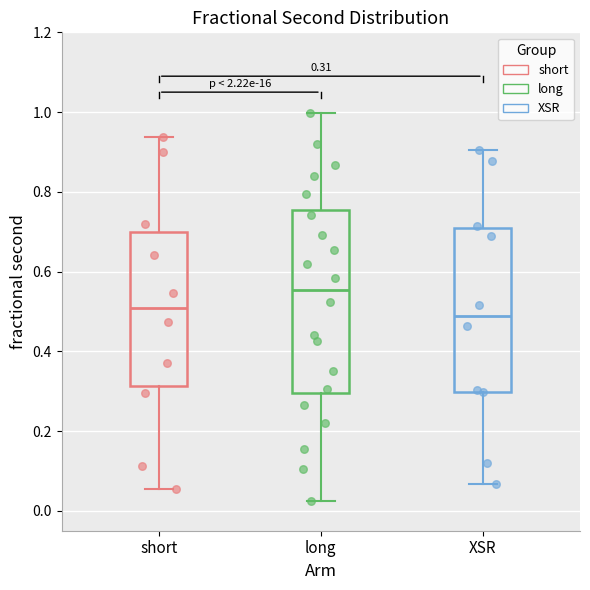

Which box has the highest median line?

long